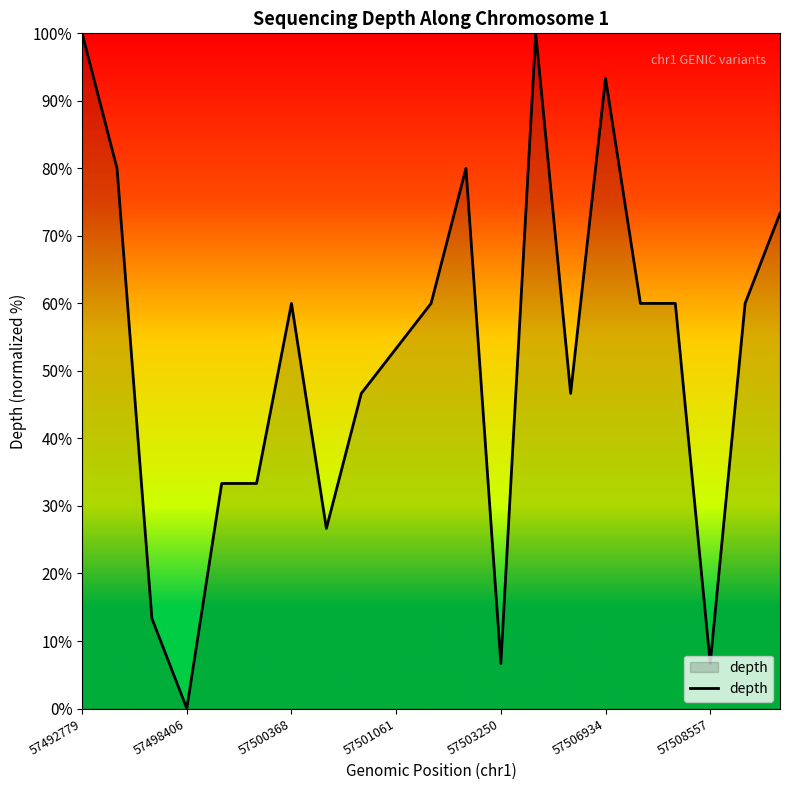

What is the maximum value shown in the chart?

100.0